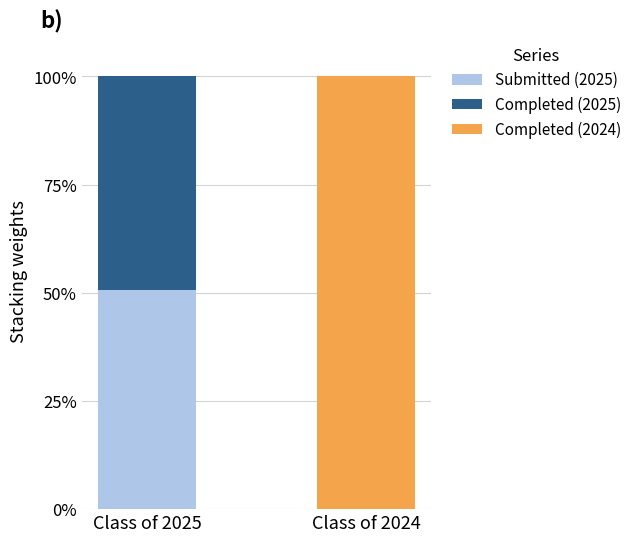

Is it true that Submitted (2025) equals -24.3 at Class of 2024?

False